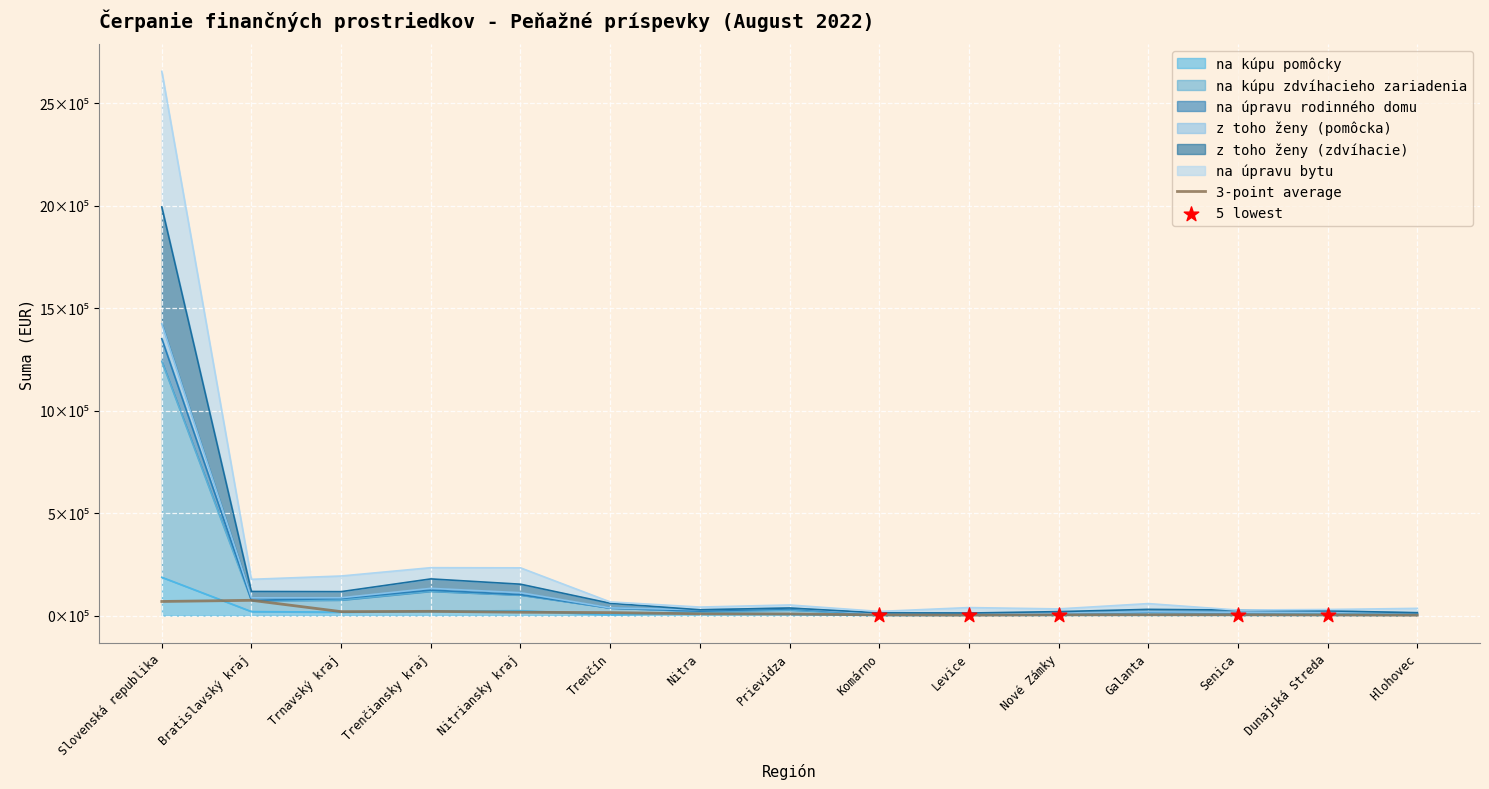

What are all the series names shown in the legend?

na kúpu pomôcky, na kúpu zdvíhacieho zariadenia, na úpravu rodinného domu, z toho ženy (pomôcka), z toho ženy (zdvíhacie), na úpravu bytu